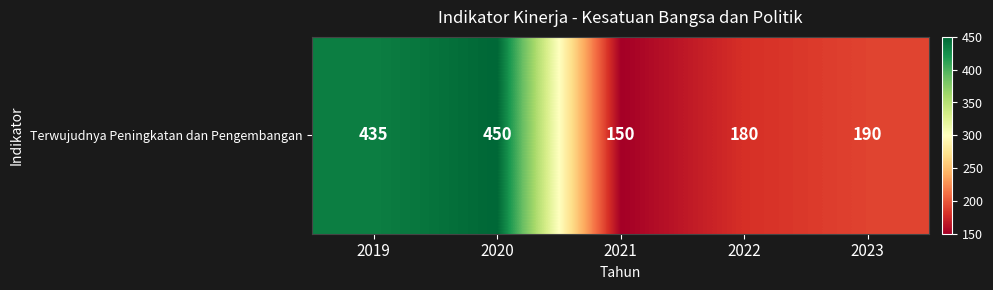

At which category does the chart reach its minimum across all series?

2021